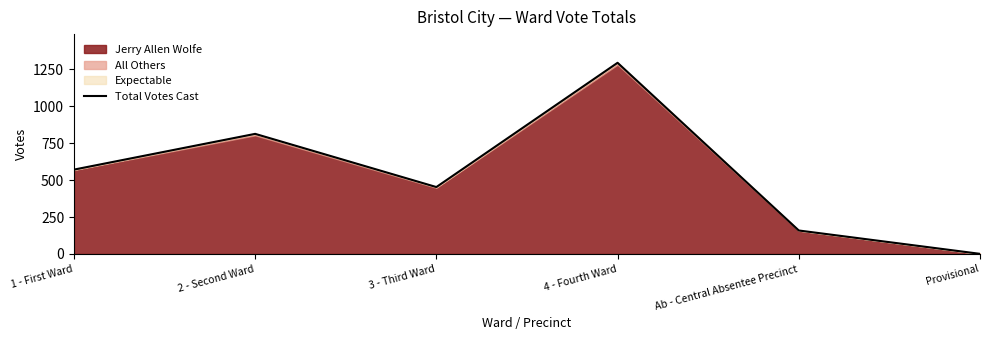

How many interior local valleys (lower than both neighbors) does the data have?

1